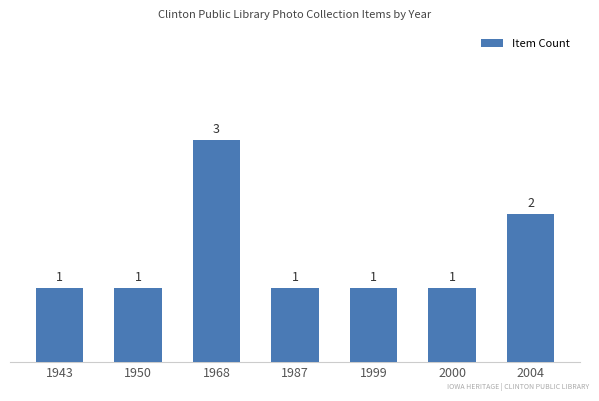

Reading left to right, transcribe all the data shown in this chart.

1943=1	1950=1	1968=3	1987=1	1999=1	2000=1	2004=2